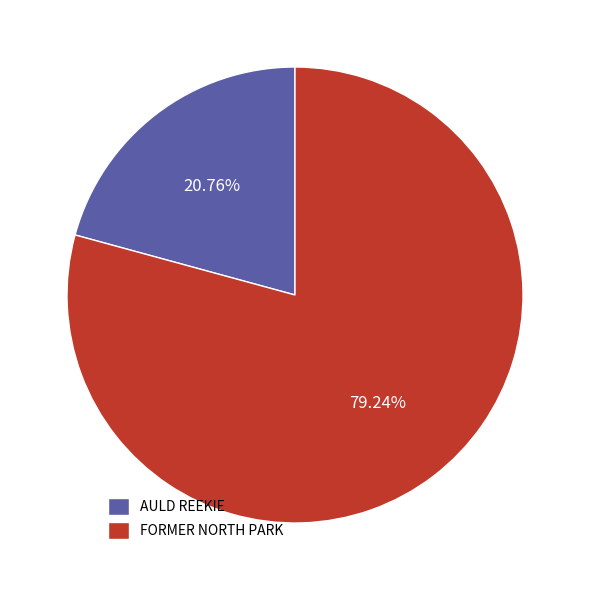

What is the largest slice in the pie chart?

FORMER NORTH PARK